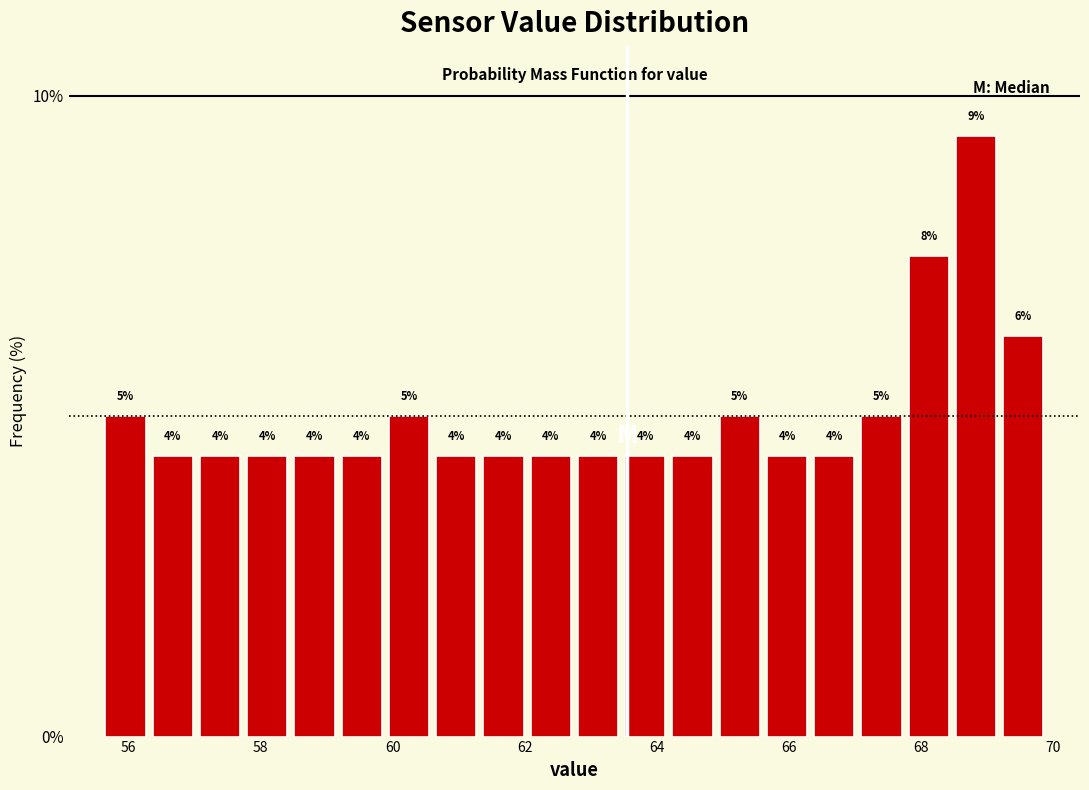

Around what value on the x-axis is the tallest bar? Give the approximate position of its centre, as read against the axis.

68.8